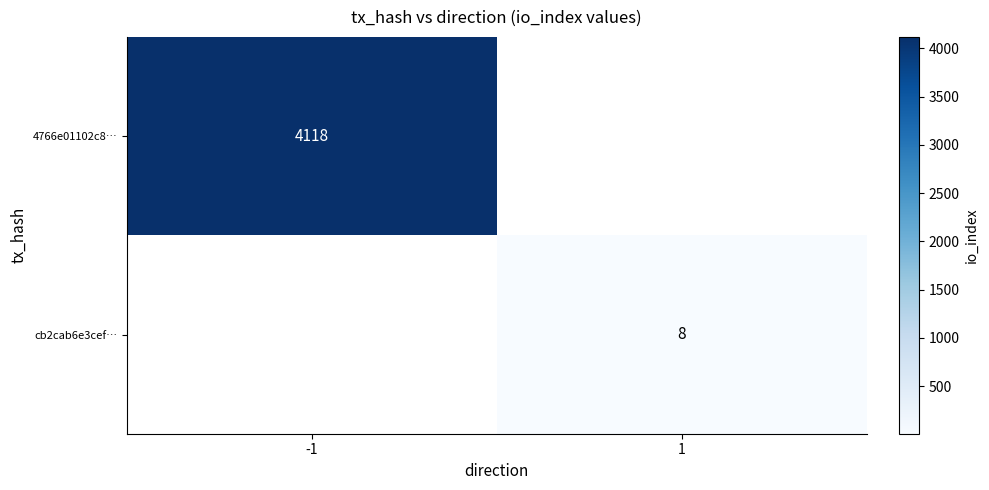

True or false: 4766e01102c8… has a value of 5818.0 at -1.

False